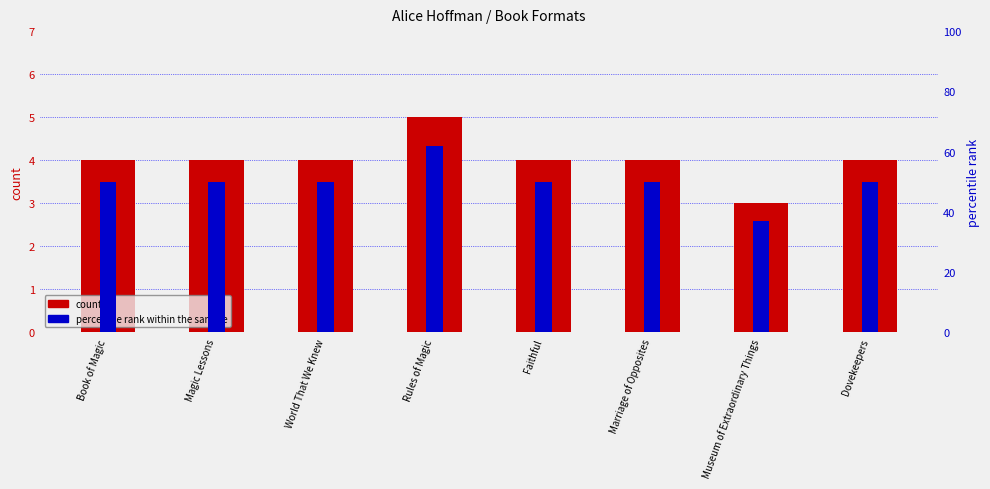

What is the label of the 7th bar from the right?

Magic Lessons